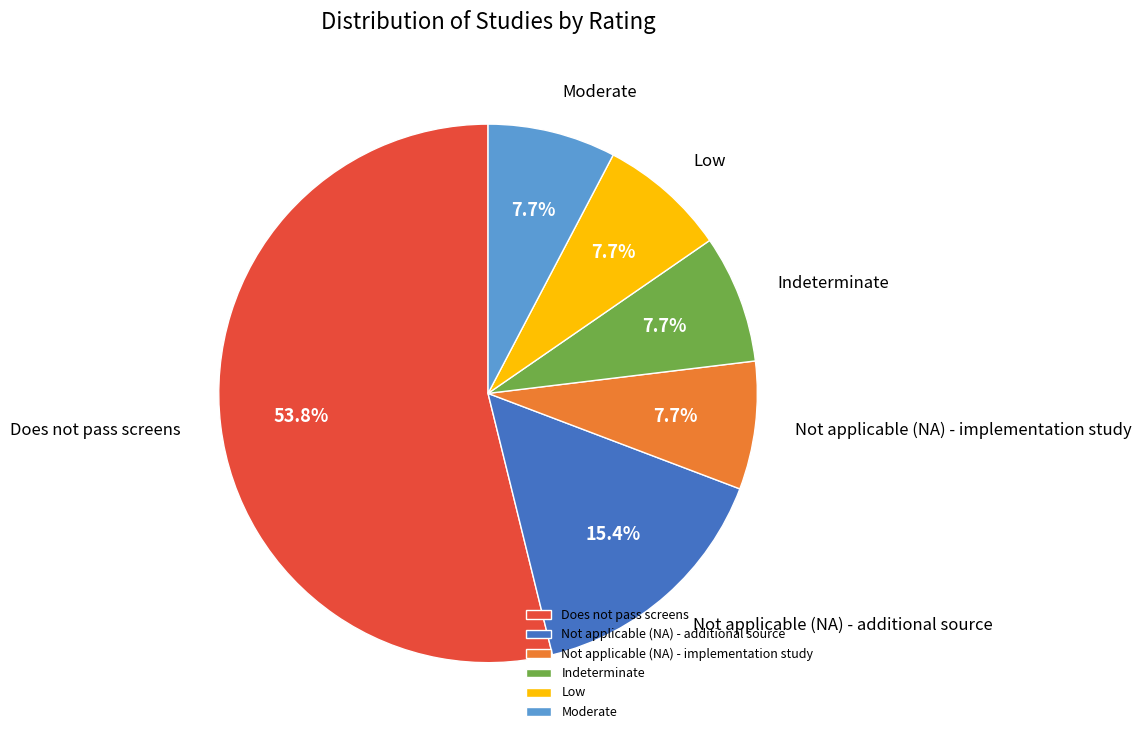

Which slice represents more than half of the pie?

Does not pass screens